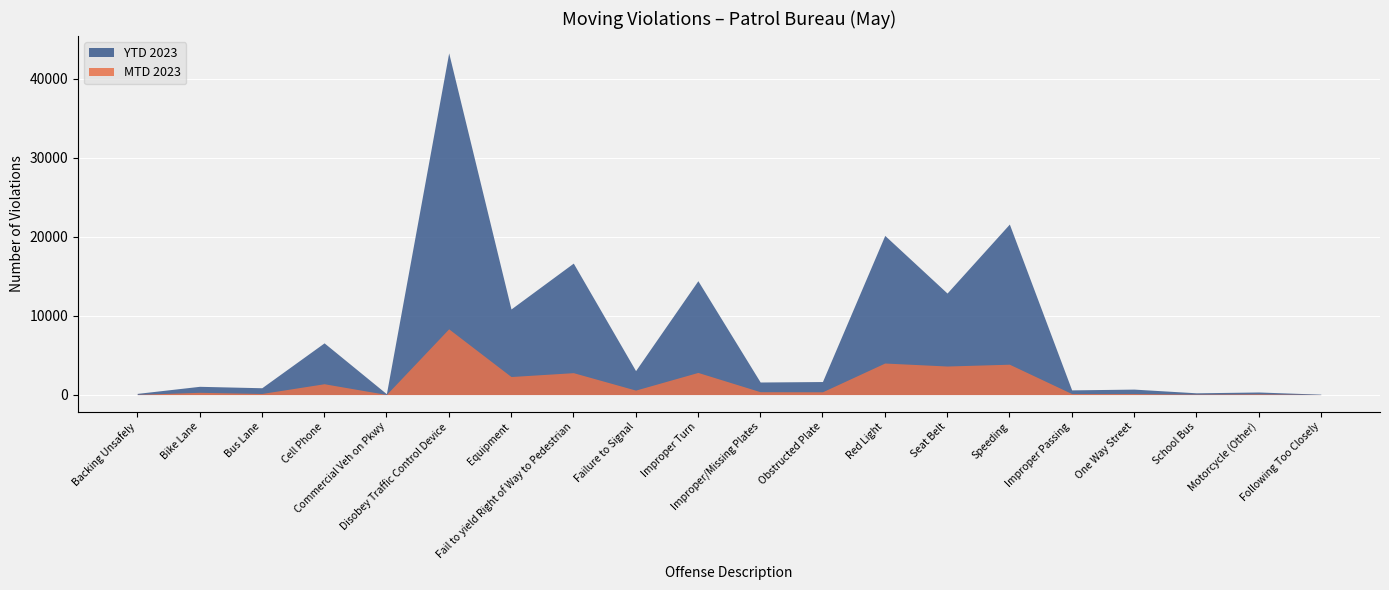

At which label does YTD 2023 first exceed 1653?

Cell Phone